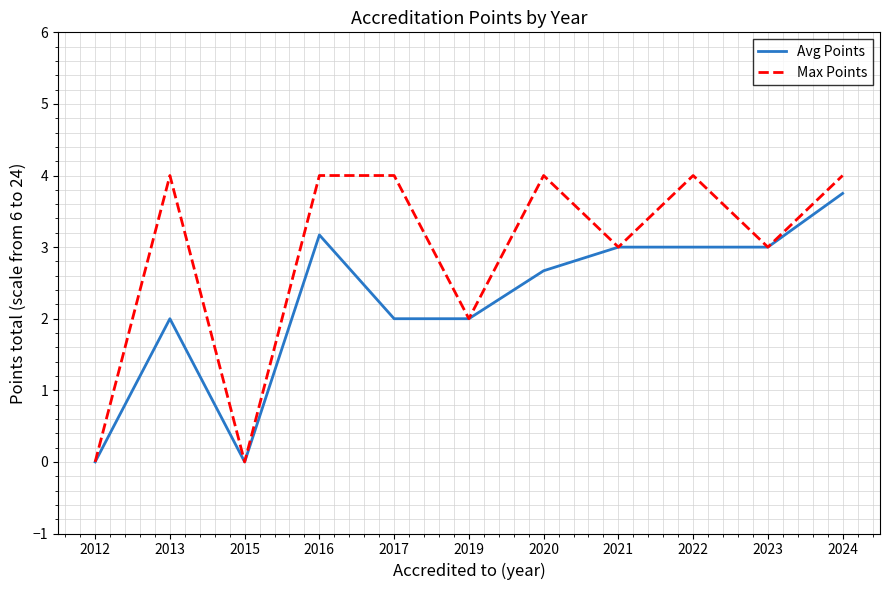

List the series in order of their overall mean, highest first.

Max Points, Avg Points